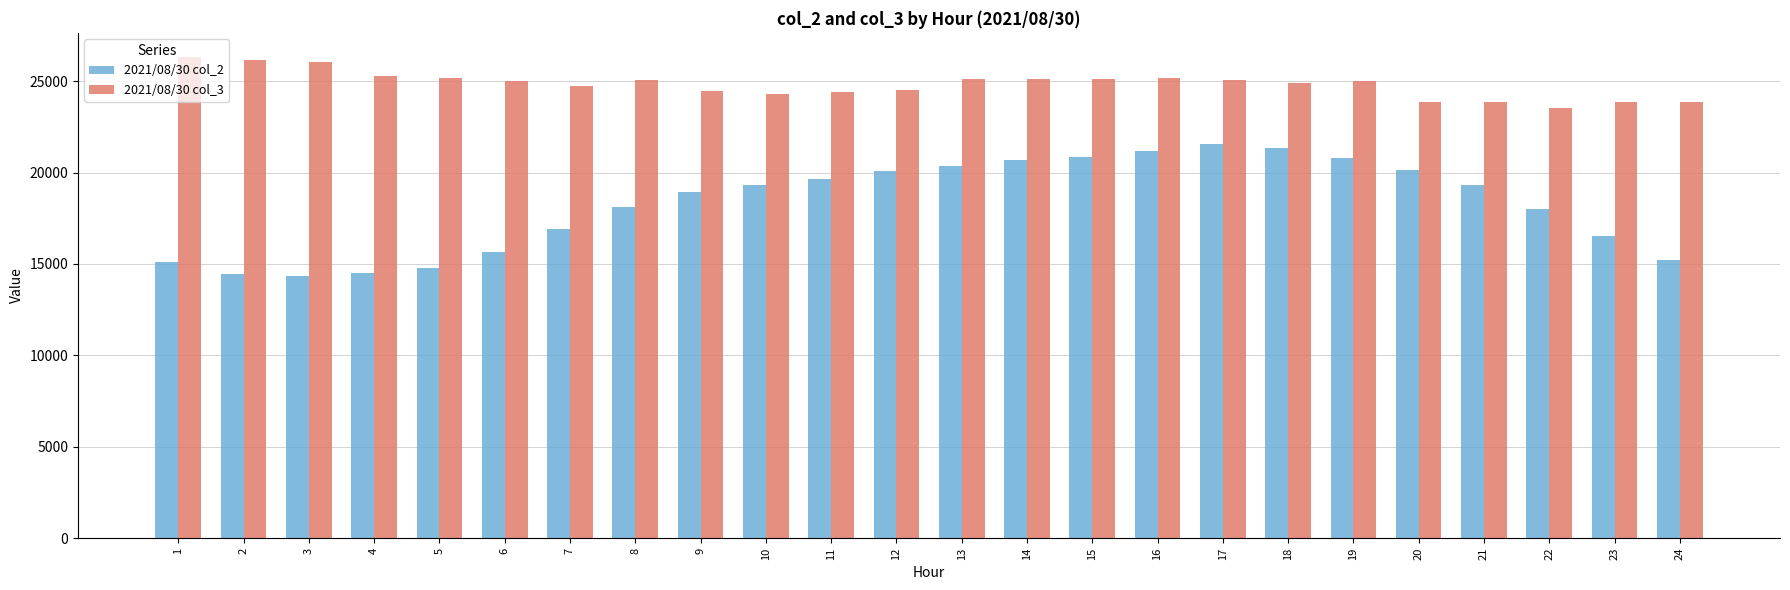

What is the difference between the maximum and second lowest values in the 2021/08/30 col_3 series?

2468